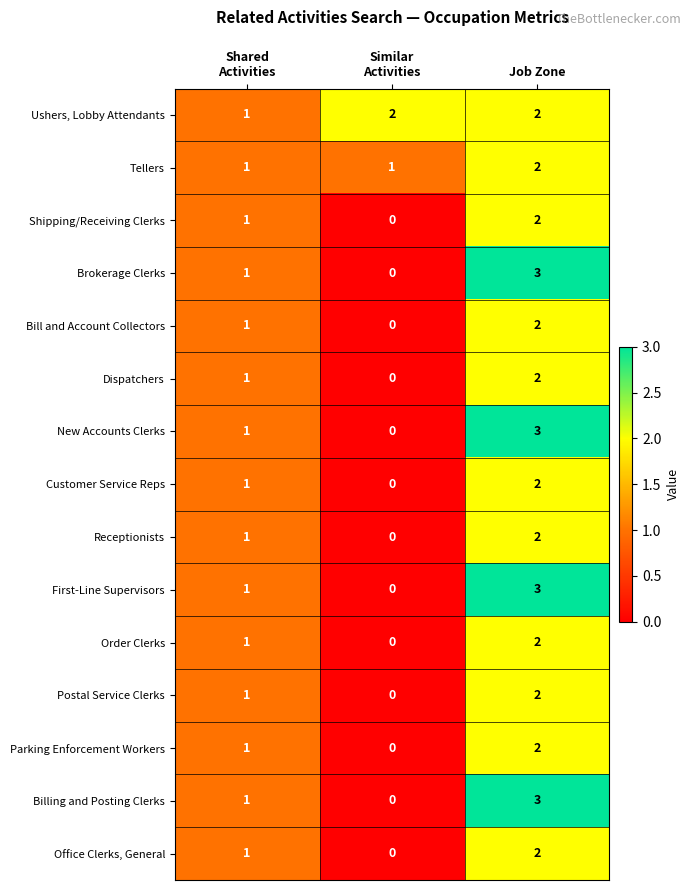

The value of Office Clerks, General at Job Zone is 1. True or false?

False